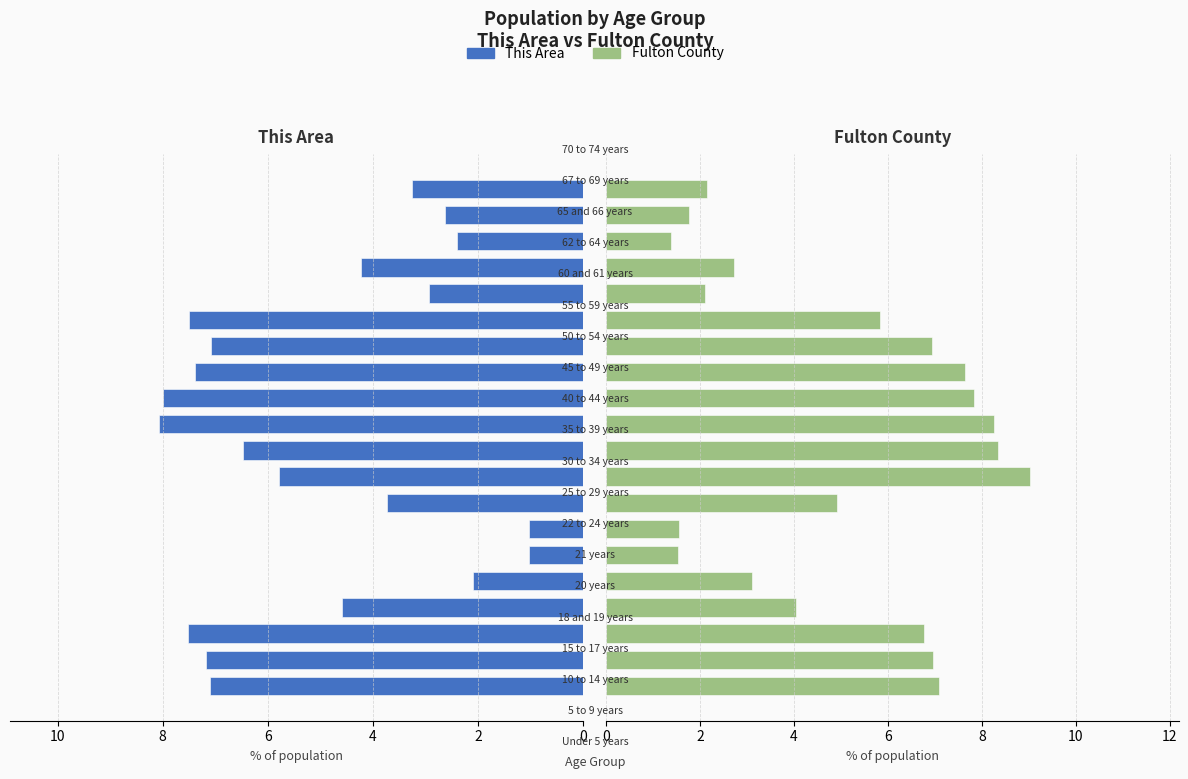

Reading left to right, transcribe all the data shown in this chart.

This Area: 7.1	7.2	7.5	4.6	2.1	1.0	1.0	3.7	5.8	6.5	8.1	8.0	7.4	7.1	7.5	2.9	4.2	2.4	2.6	3.2
Fulton County: 7.1	7.0	6.8	4.0	3.1	1.5	1.6	4.9	9.0	8.3	8.2	7.8	7.6	6.9	5.8	2.1	2.7	1.4	1.8	2.1